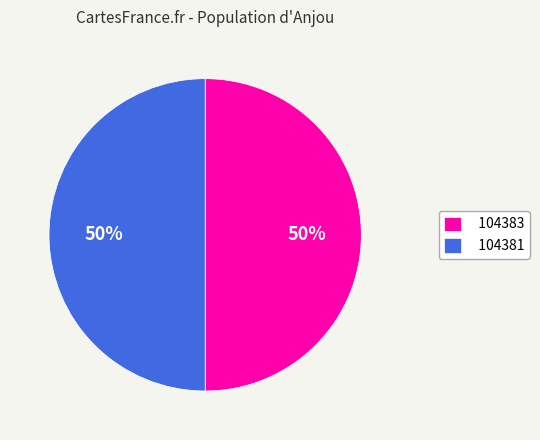

To the nearest percent, what percentage of the pie is 104381?

50%